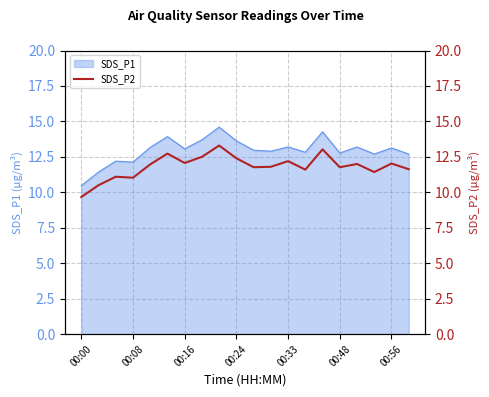

The value of SDS_P1 at 00:16 is 13.1. True or false?

True